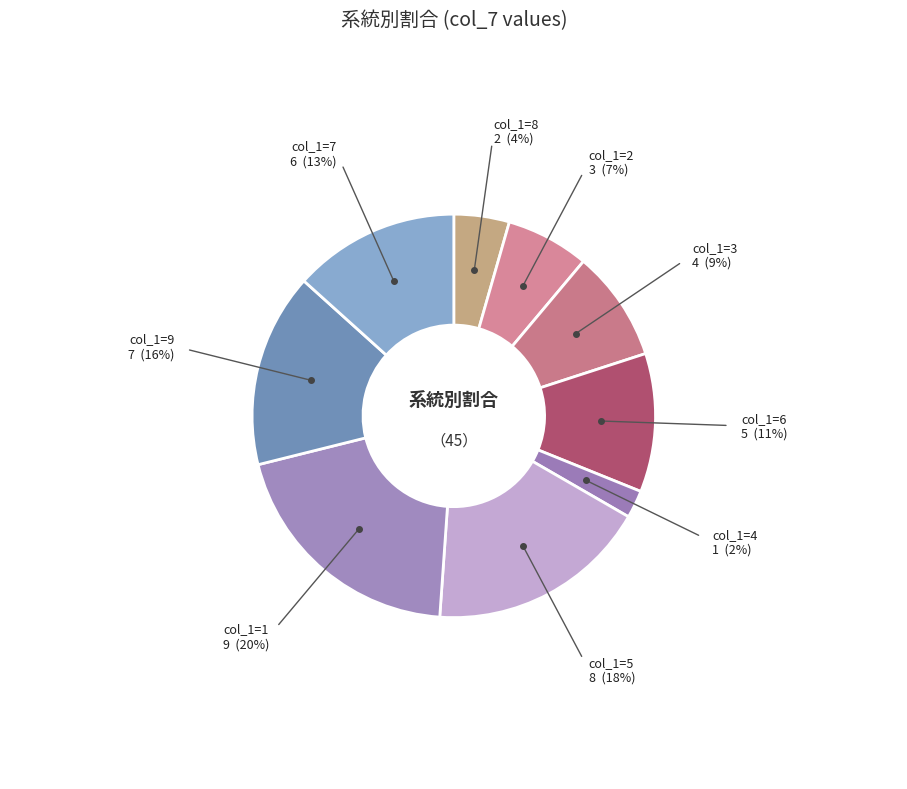

Count the number of slices in the pie.

9